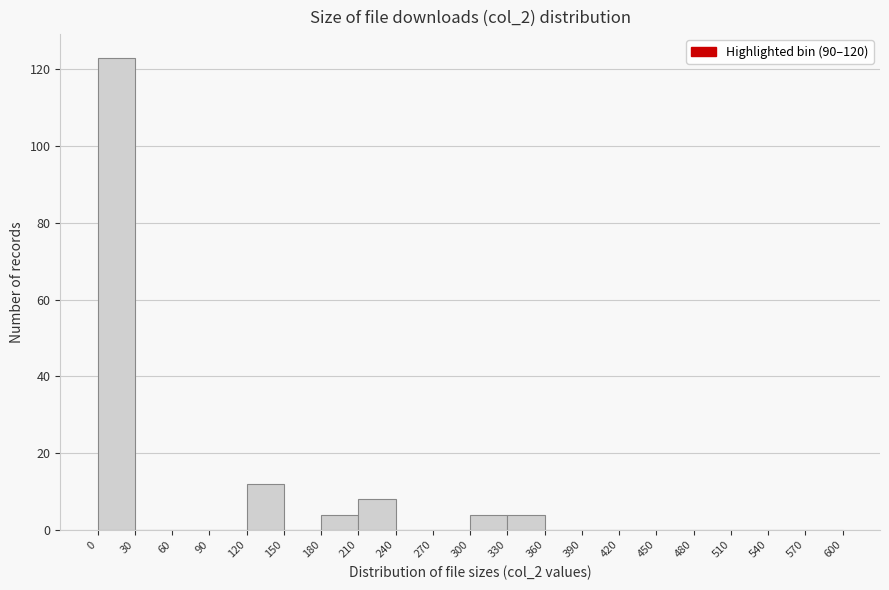

Which range on the x-axis has the tallest bar?

0 to 30